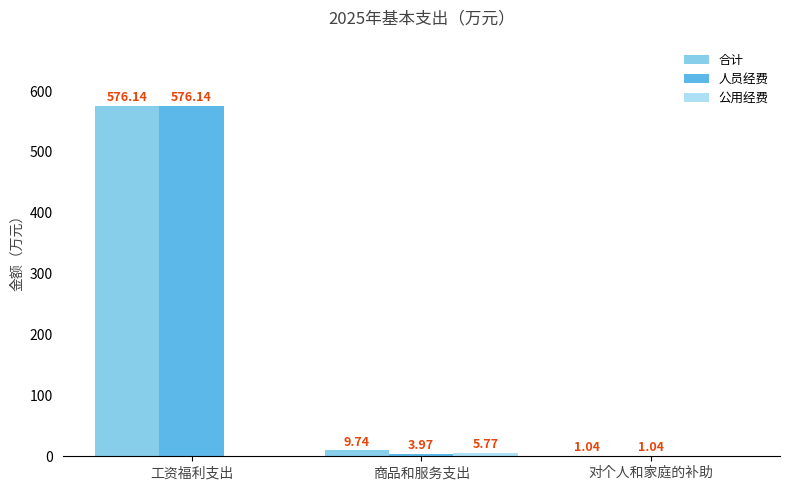

Which category has the highest value across all series?

工资福利支出